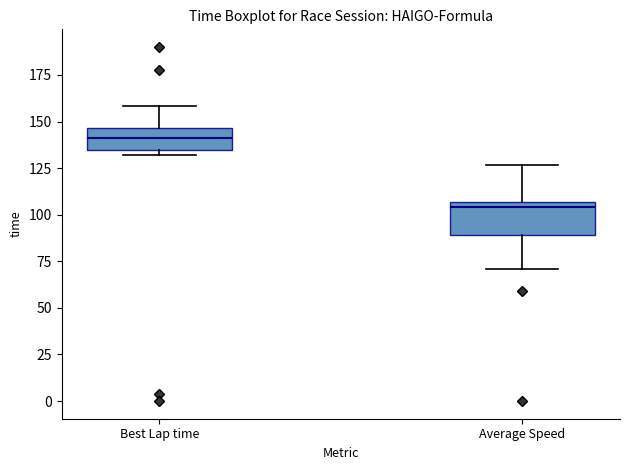

Which box is the tallest, from its lower edge to its upper edge?

Average Speed